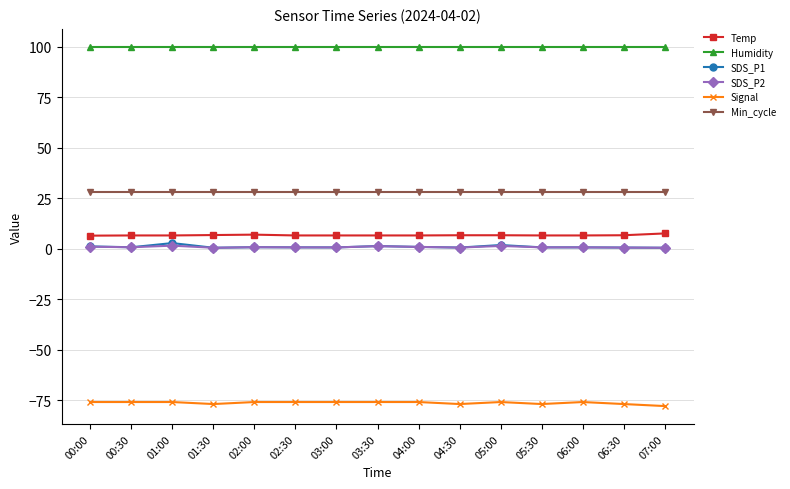

The Humidity series shows 99.9 at 02:00. True or false?

True